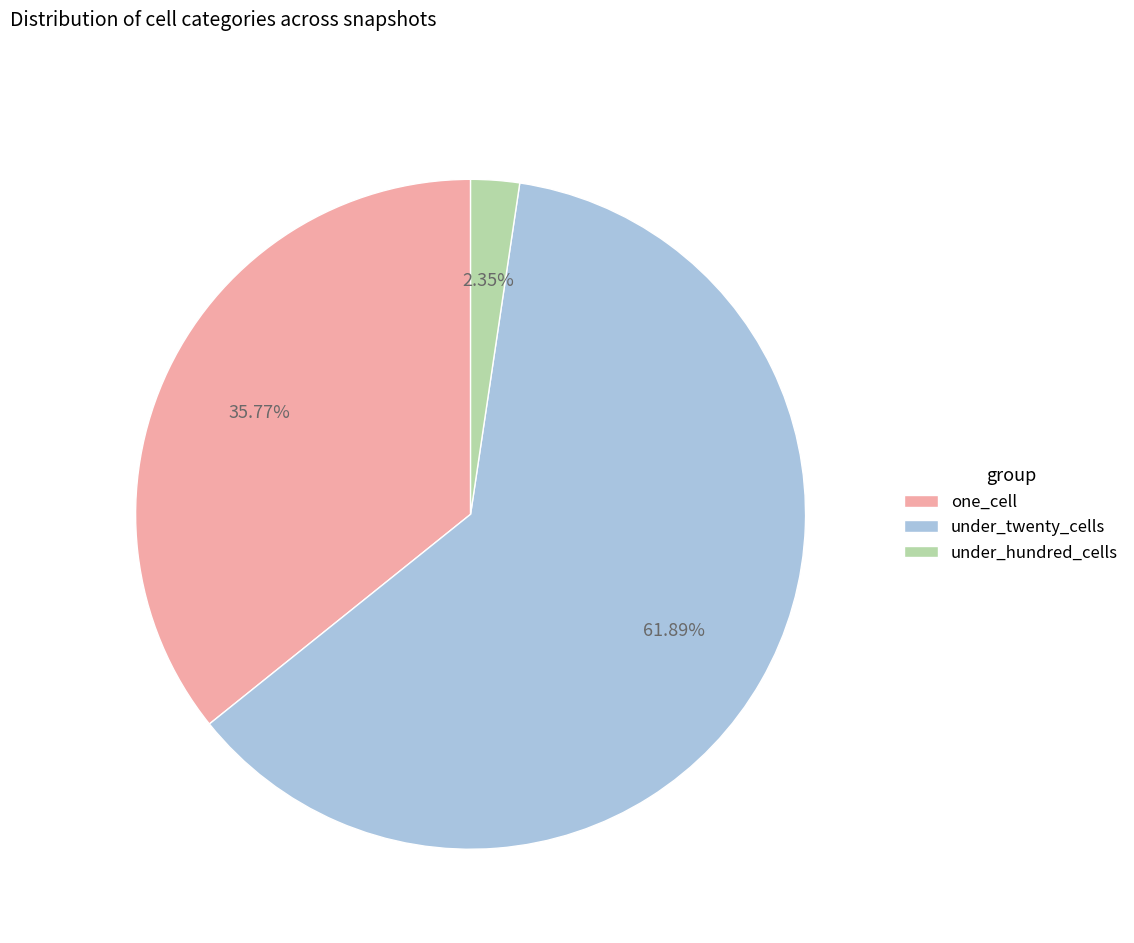

Do under_hundred_cells and one_cell together represent more than half of the pie?

No